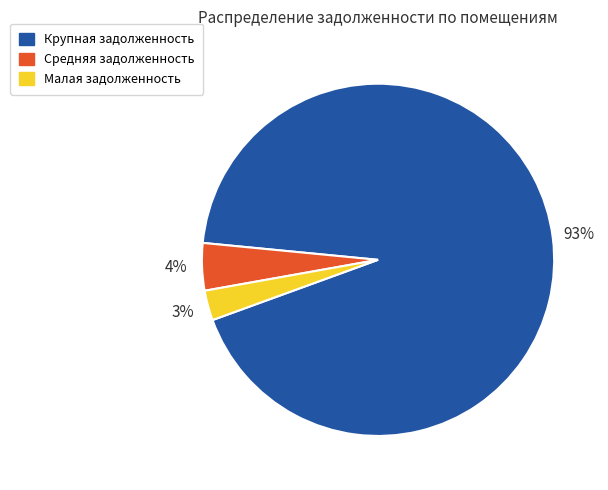

Is it true that Крупная задолженность is 93% of the pie?

True